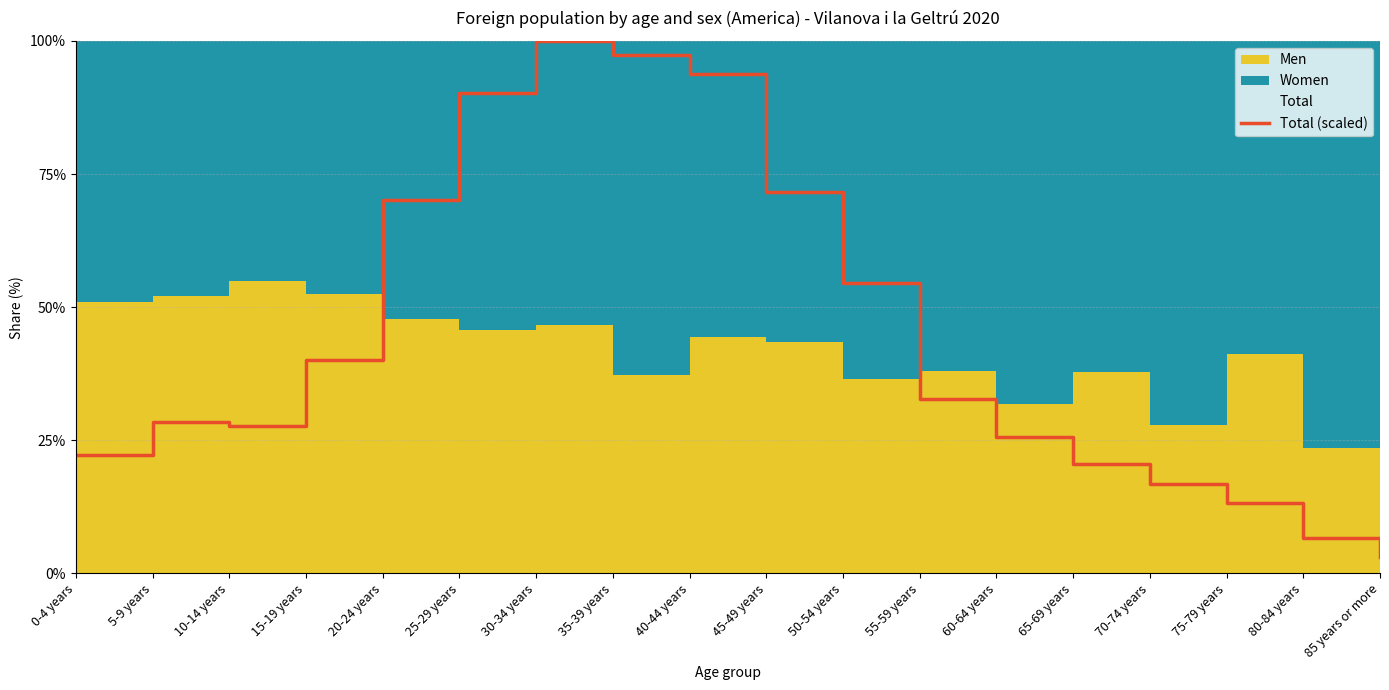

At which category does the data reach its first local peak?

5-9 years